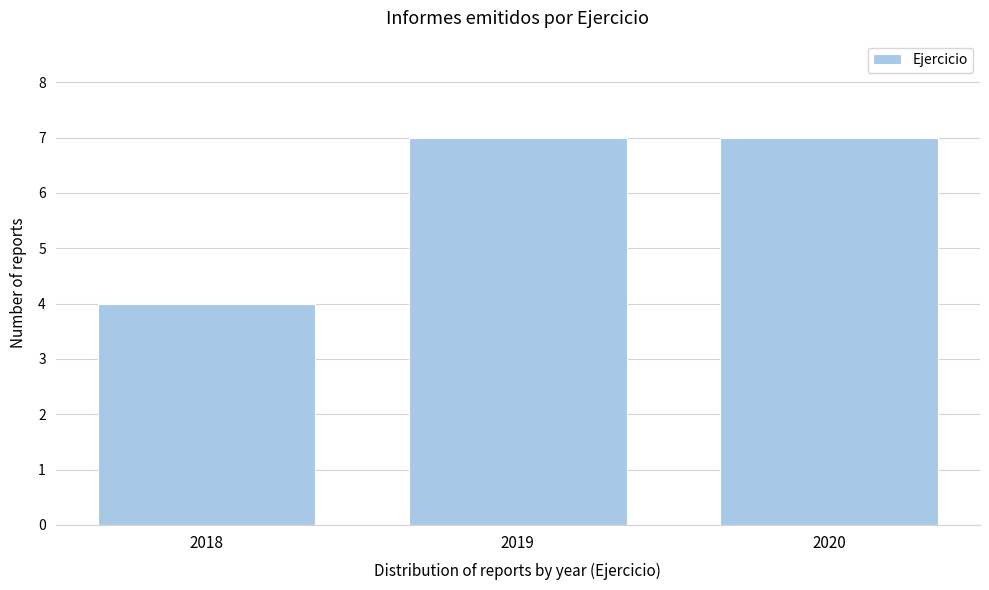

Reading left to right, list all the values displayed in this chart.

2018=4	2019=7	2020=7